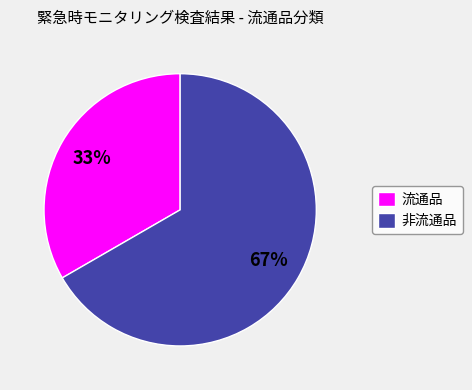

The 流通品 slice represents 33% of the pie. True or false?

True